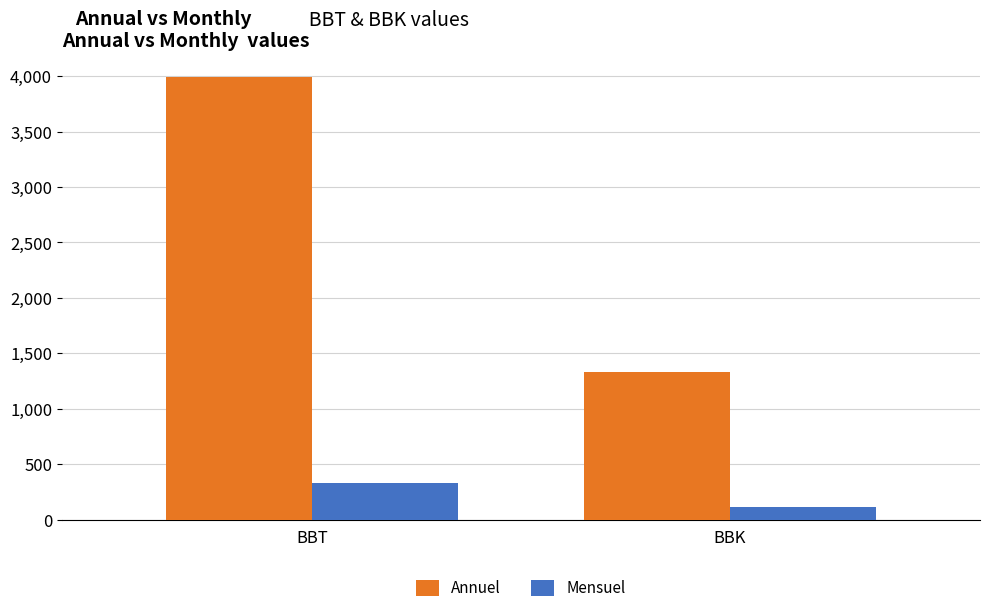

Reading left to right, list all the values displayed in this chart.

Annuel: BBT=3993.4	BBK=1331.1
Mensuel: BBT=332.8	BBK=110.9